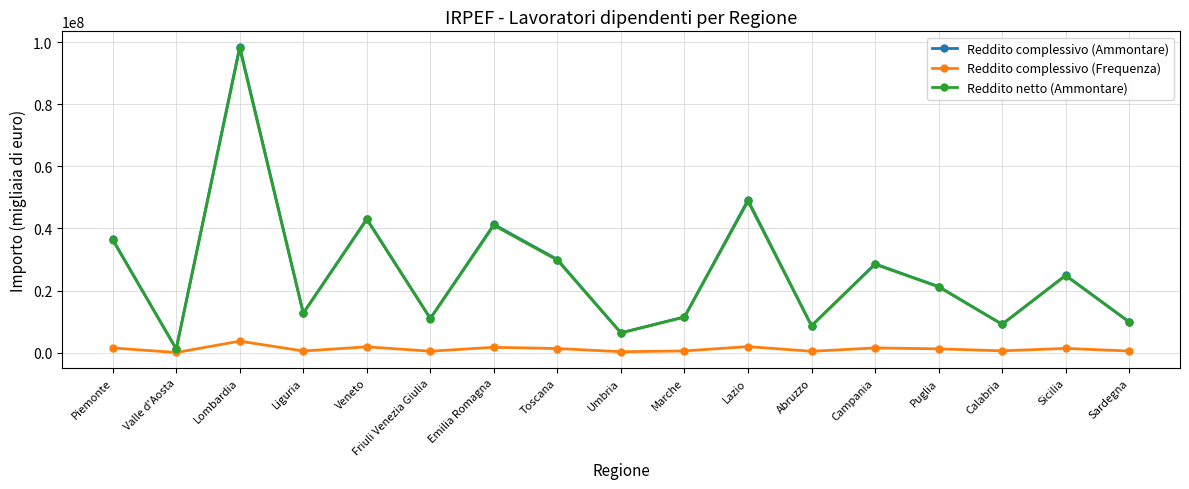

What is the average value of the Reddito complessivo (Ammontare) series?

26113518